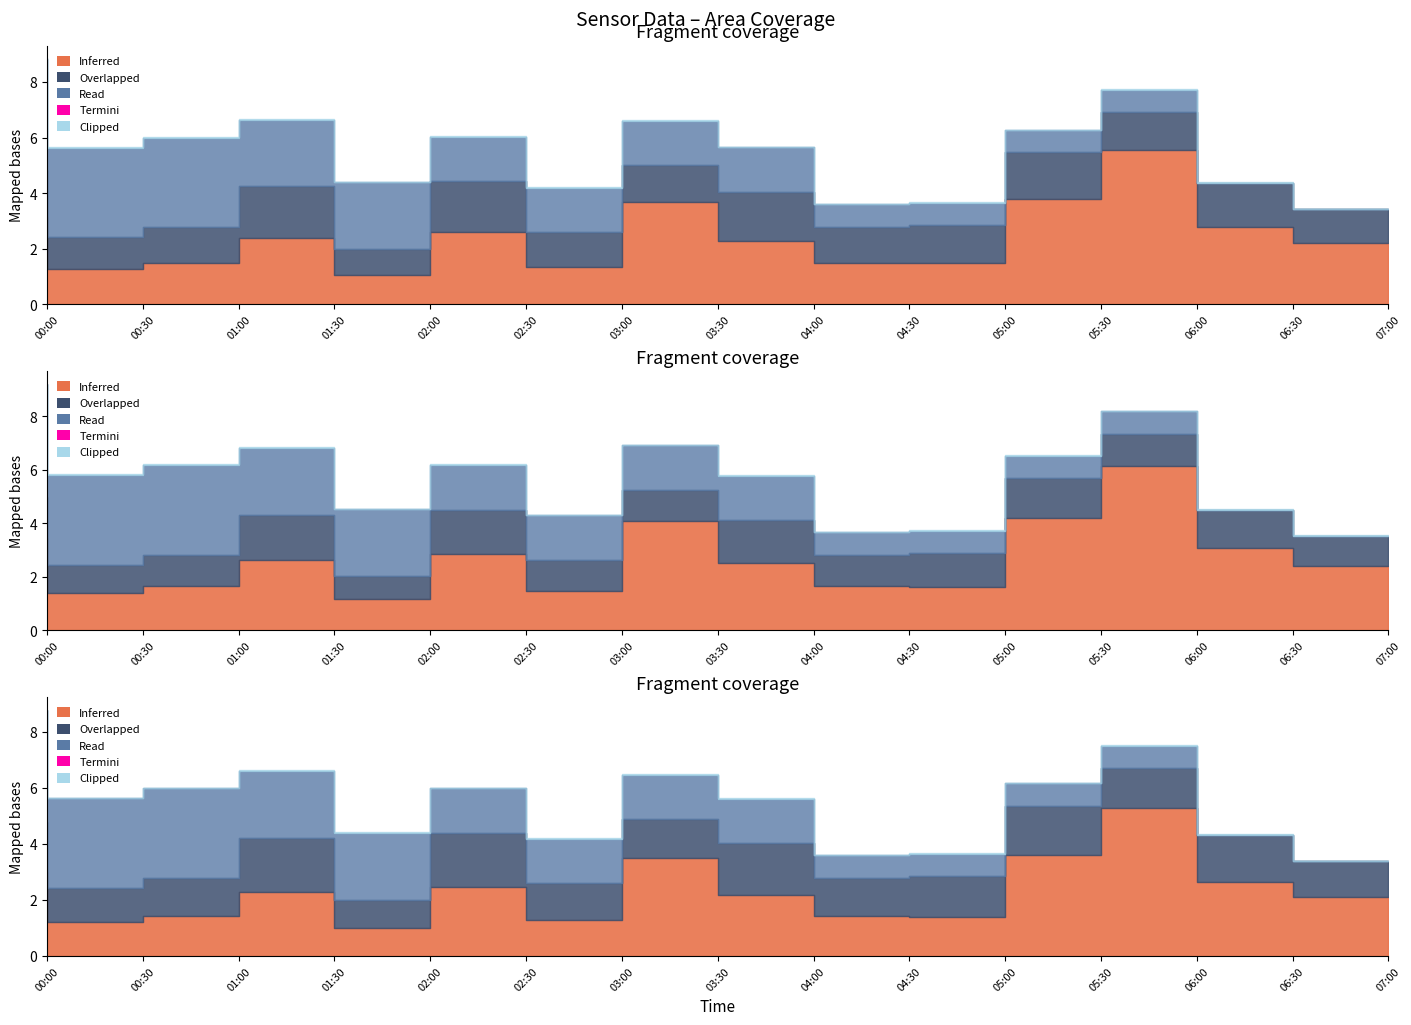

True or false: SDS_P1 and Humidity cross at least once.

False